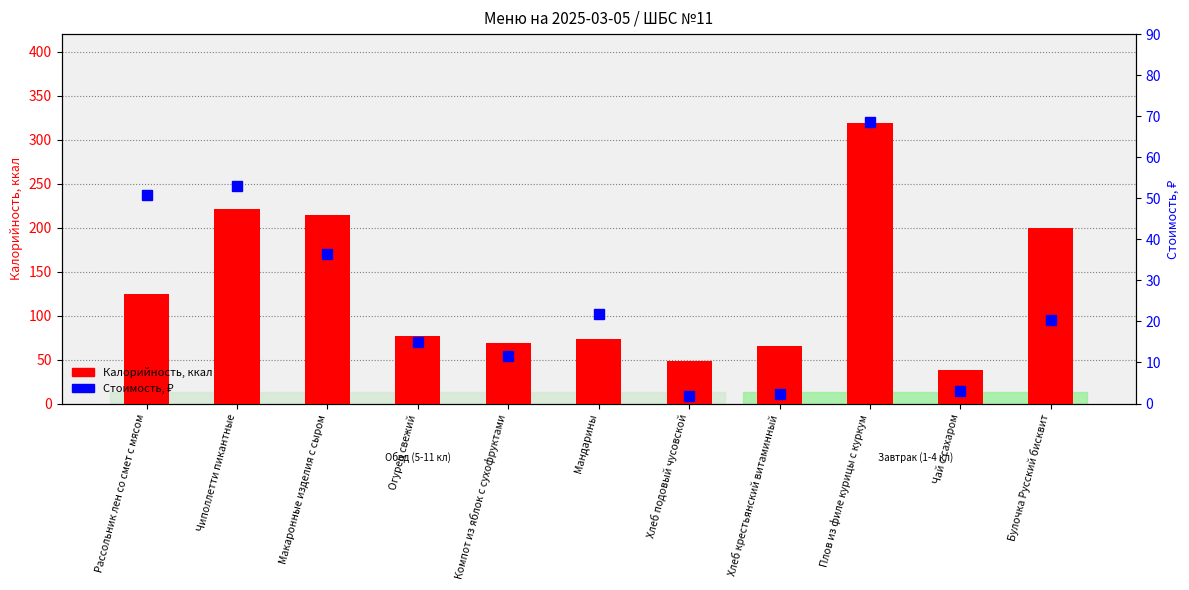

At which category is the sum across all series the highest?

Плов из филе курицы с куркум